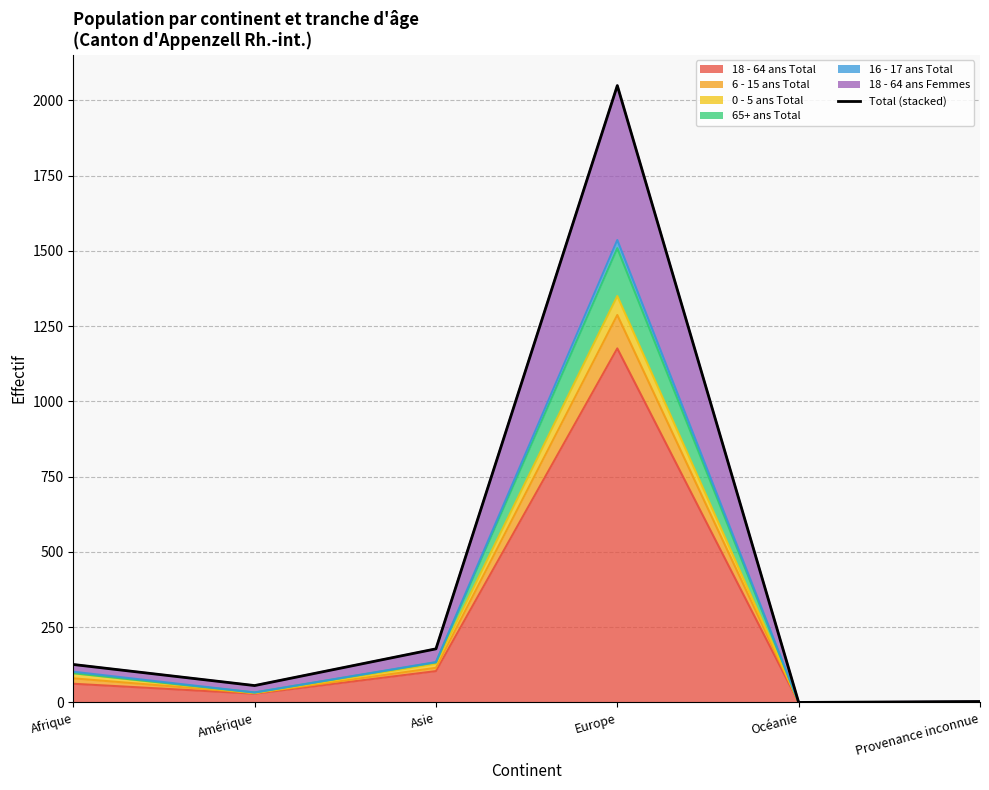

What is the change in value from Amérique to Asie?

+122